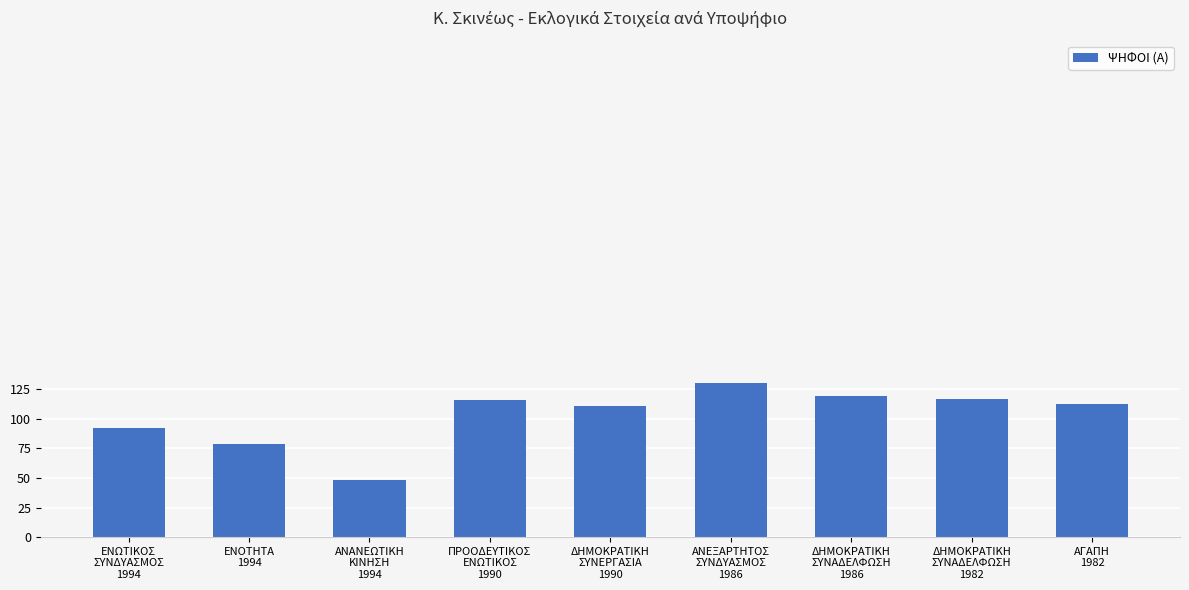

What value does the data have at ΑΝΕΞΑΡΤΗΤΟΣ
ΣΥΝΔΥΑΣΜΟΣ
1986?

130